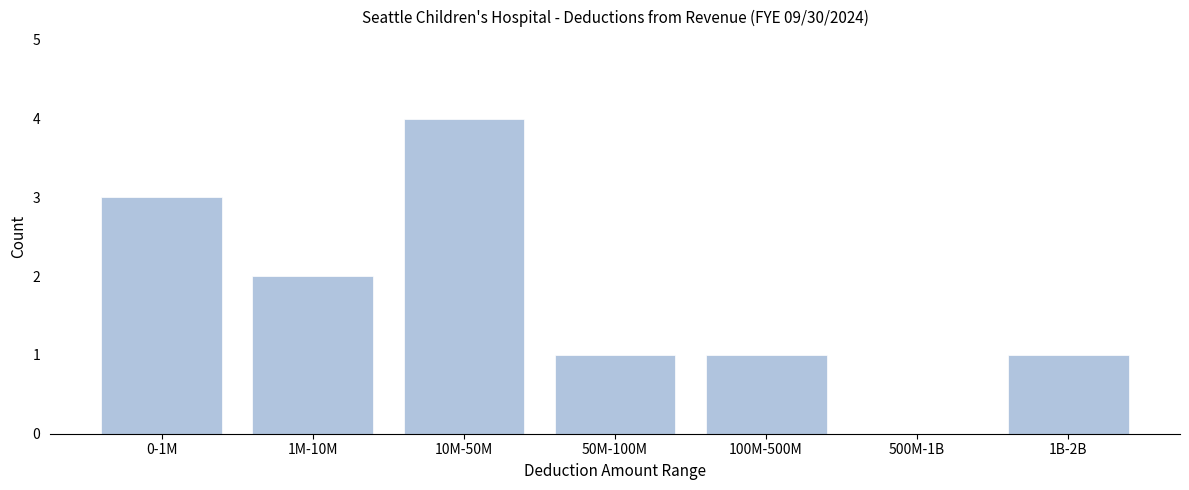

Reading left to right, what are all the values shown in this chart?

0-1M=3	1M-10M=2	10M-50M=4	50M-100M=1	100M-500M=1	500M-1B=0	1B-2B=1